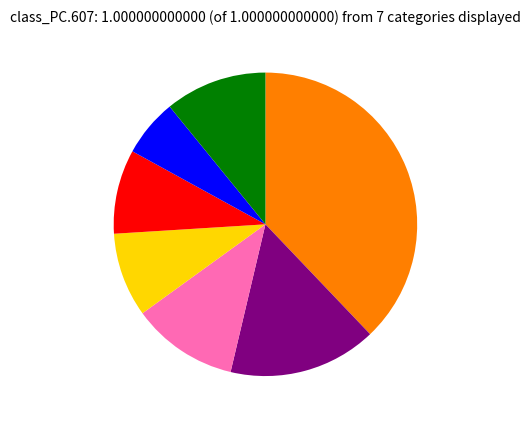

Is there a majority slice in this chart?

No